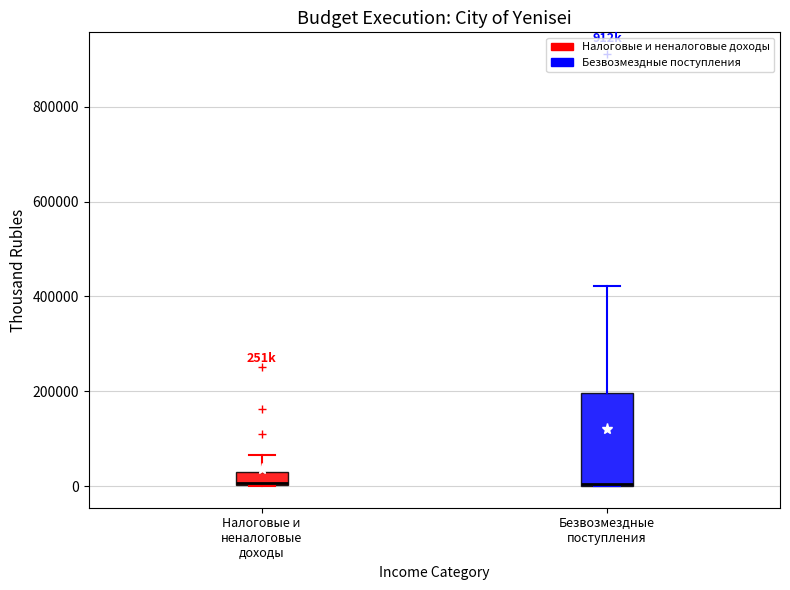

Which box is the tallest, from its lower edge to its upper edge?

Безвозмездные поступления